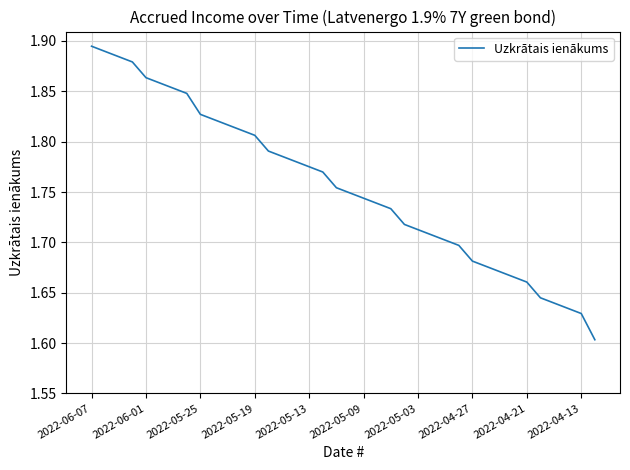

What is the difference between the maximum and minimum values?

0.3